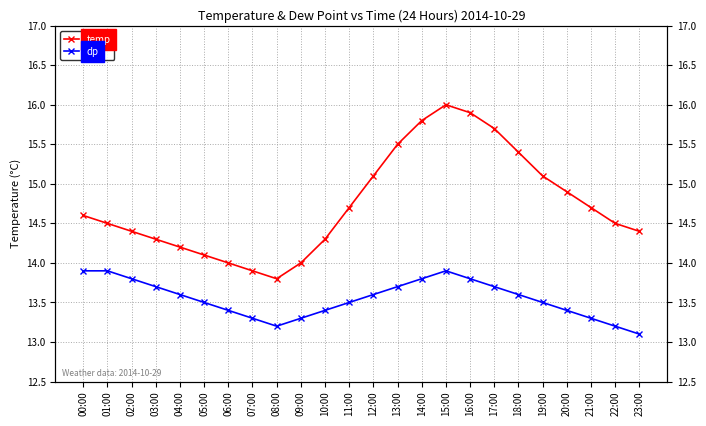

What is the sum of the temp values at 16:00 and 10:00?

30.2